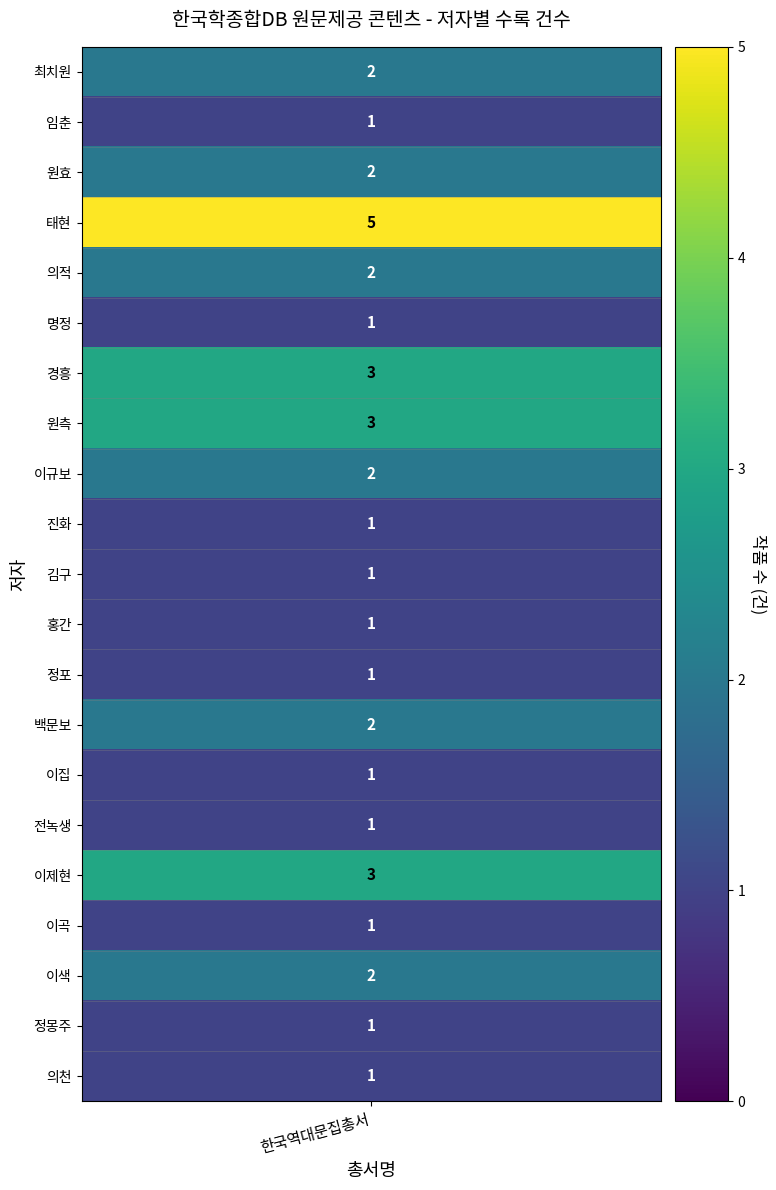

Reading left to right, list all the values displayed in this chart.

최치원=2	임춘=1	원효=2	태현=5	의적=2	명정=1	경흥=3	원측=3	이규보=2	진화=1	김구=1	홍간=1	정포=1	백문보=2	이집=1	전녹생=1	이제현=3	이곡=1	이색=2	정몽주=1	의천=1